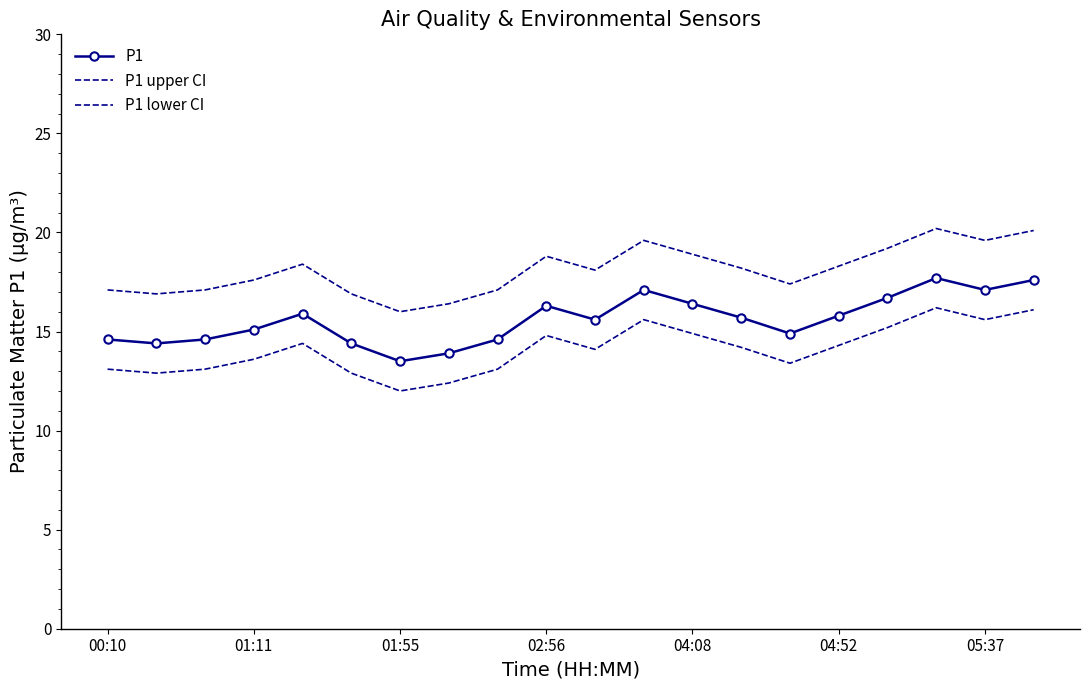

In P1 upper CI, how many points are lower than both neighbors (excluding endpoints)?

5